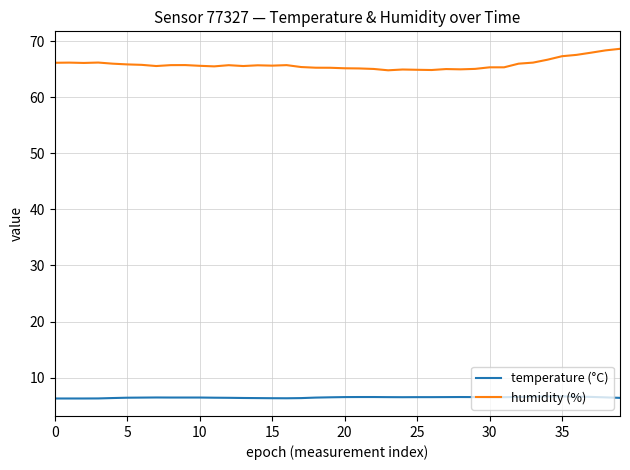

What is the difference between the maximum and second lowest values in the humidity (%) series?

3.8